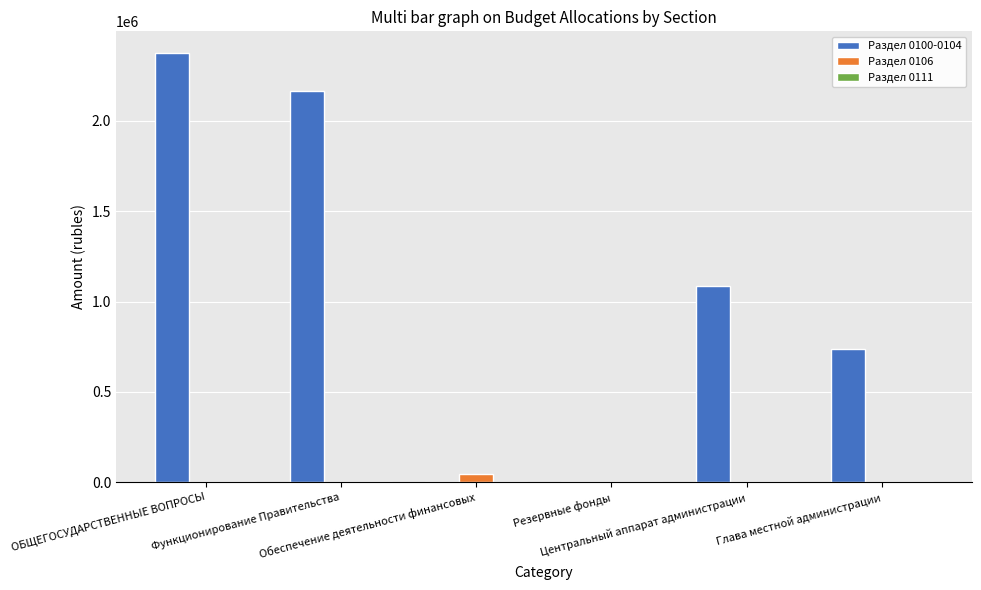

Which series has the largest total across all categories?

Раздел 0100-0104